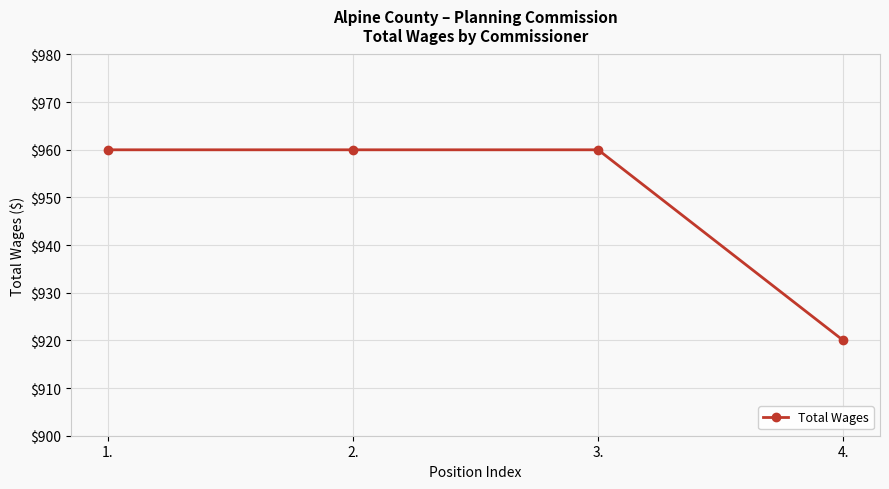

What is the smallest value displayed?

920